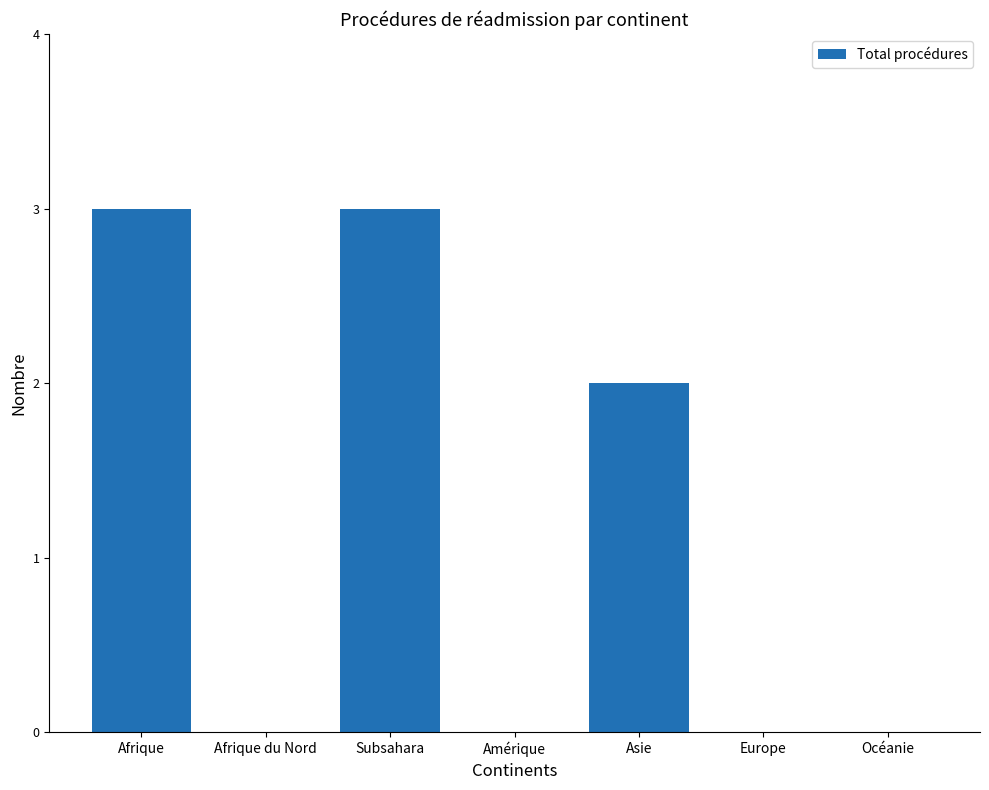

Approximately how many times larger is the value at Asie compared to Afrique?

0.7